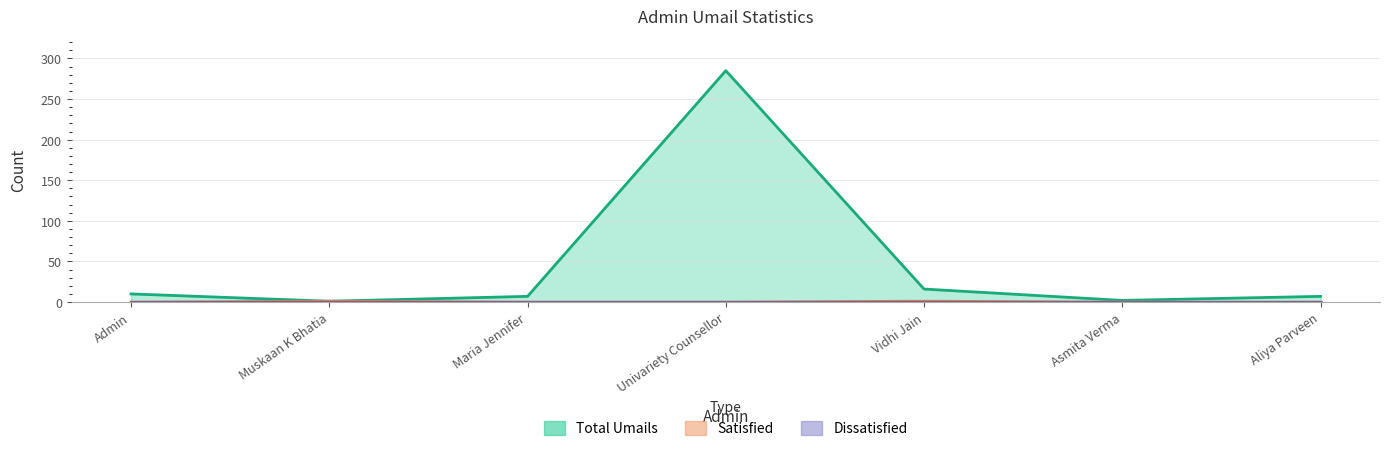

Which series changed the most between Admin and Muskaan K Bhatia?

Total Umails